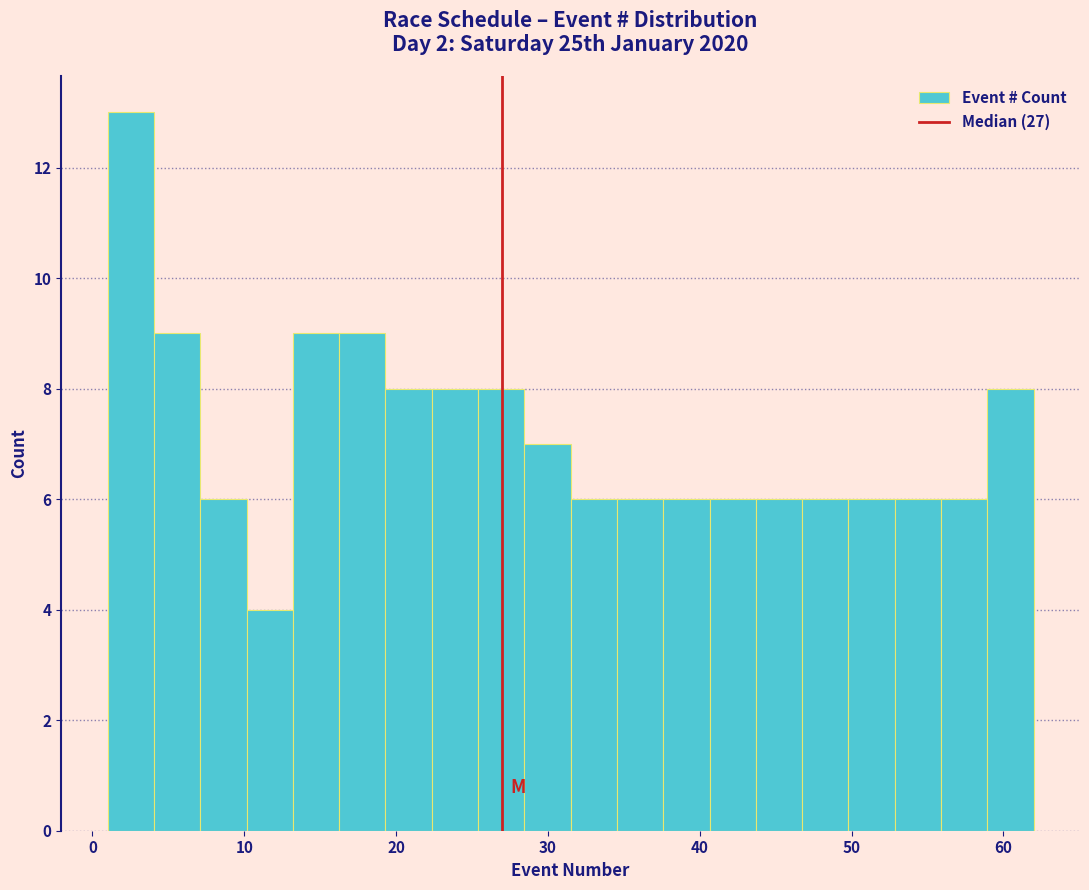

Read against the x-axis, roughly where is the centre of the tallest bar?

3